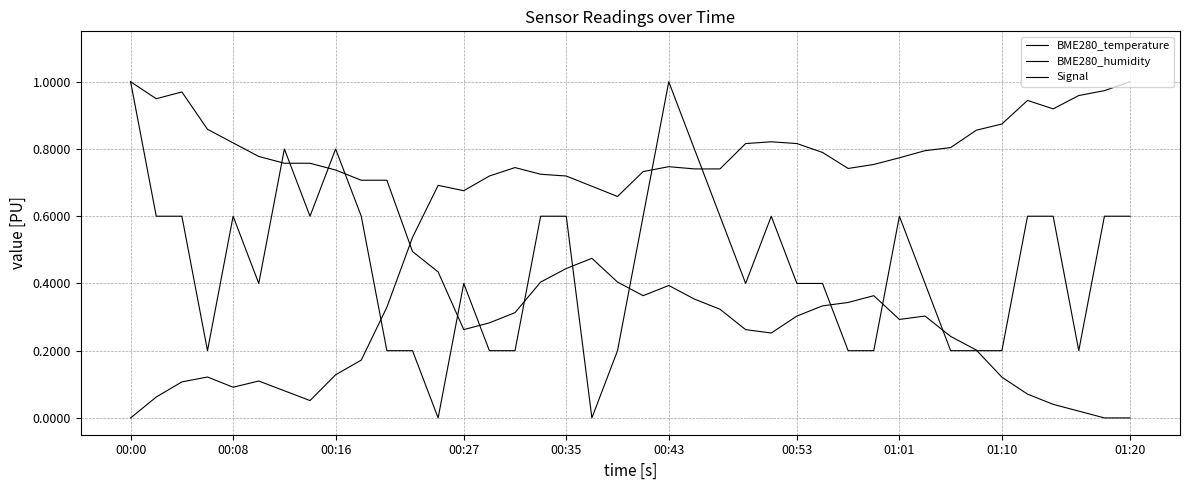

At which category is the sum across all series the highest?

00:43